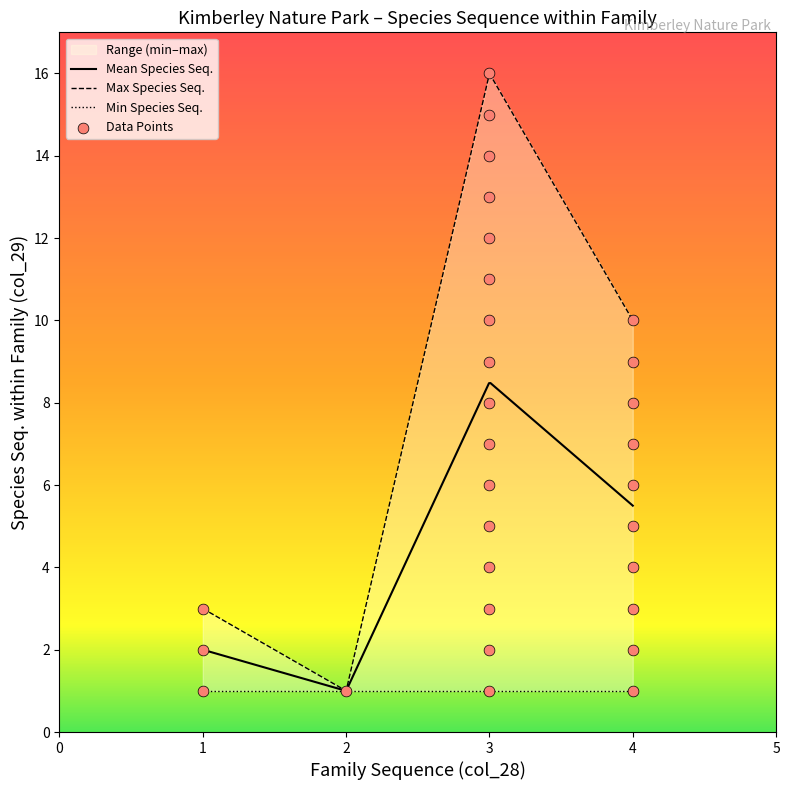

Between 4 and 3, which is larger?

3